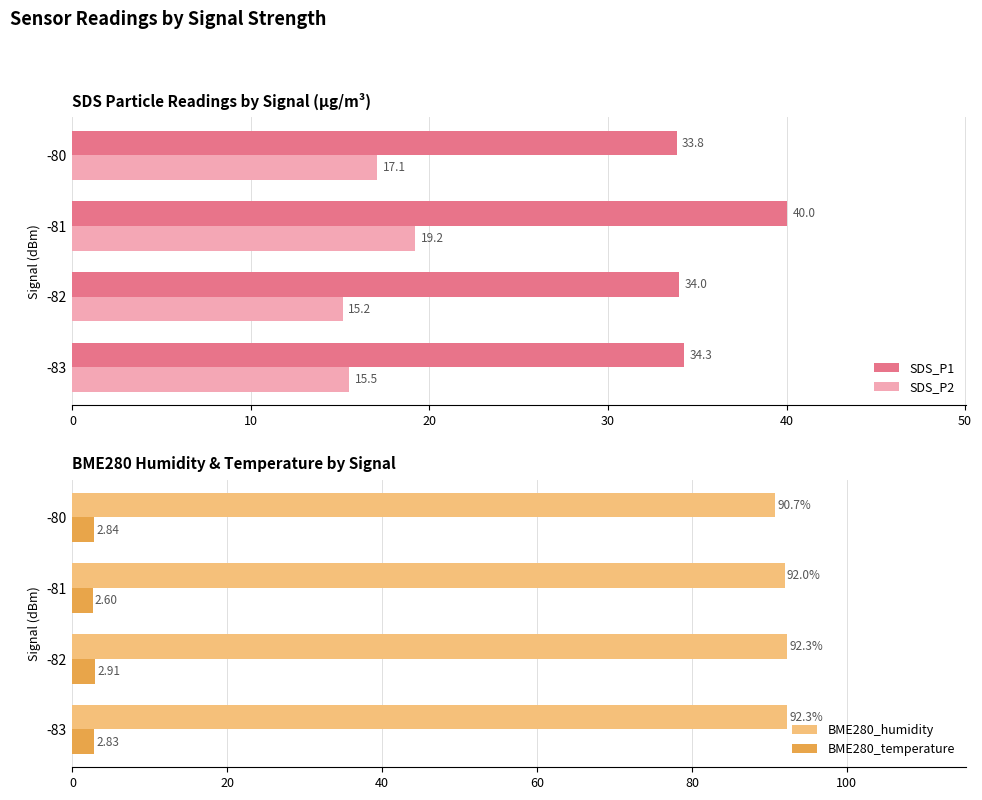

Is it true that SDS_P2 equals 15.5 at -83?

True